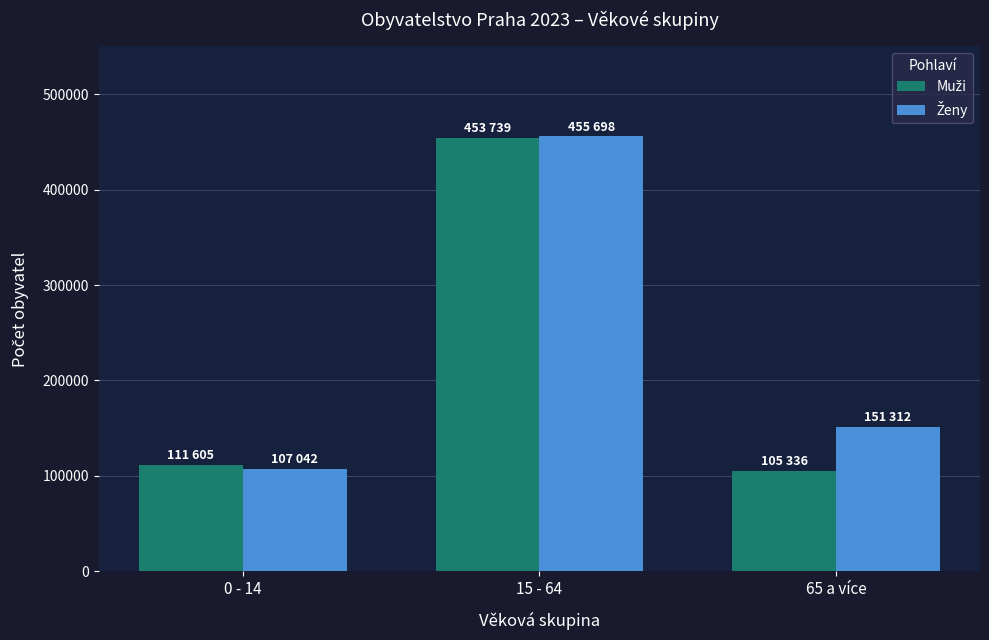

How many categories are shown in the chart?

3